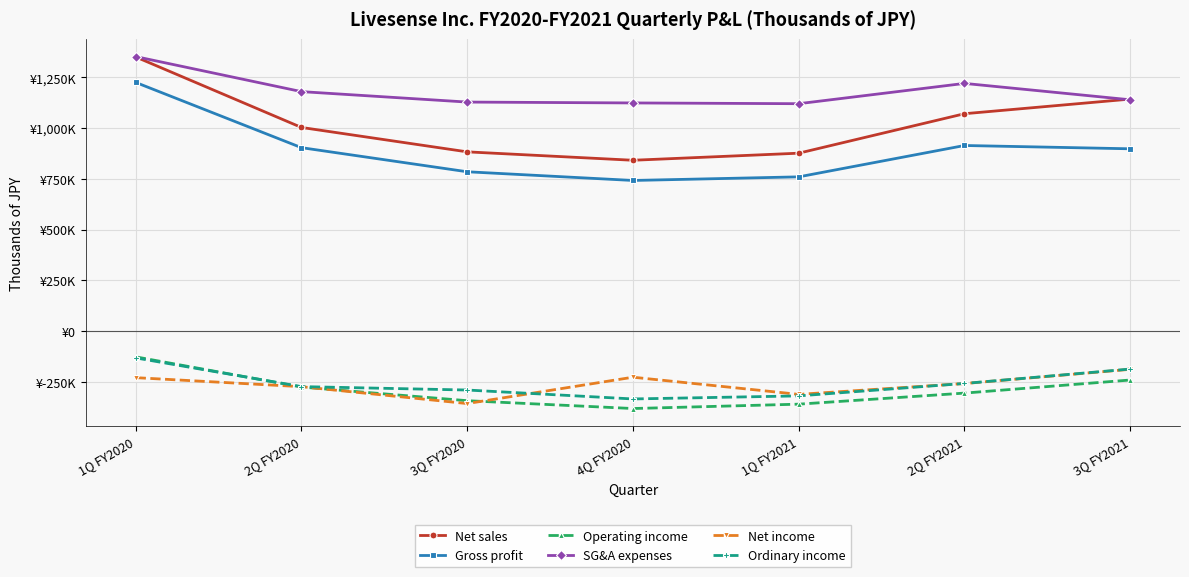

What are all the series names shown in the legend?

Net sales, Gross profit, Operating income, SG&A expenses, Net income, Ordinary income